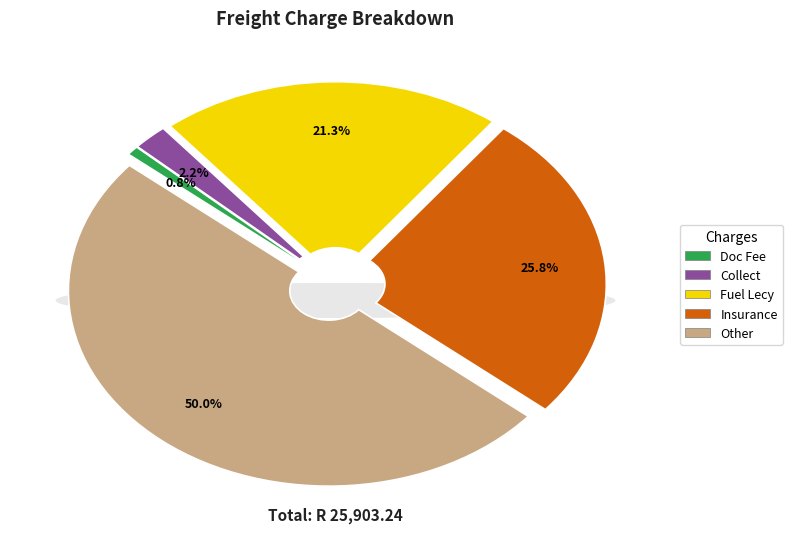

To the nearest percent, what is the difference between the Collect and Insurance slice percentages?

24%